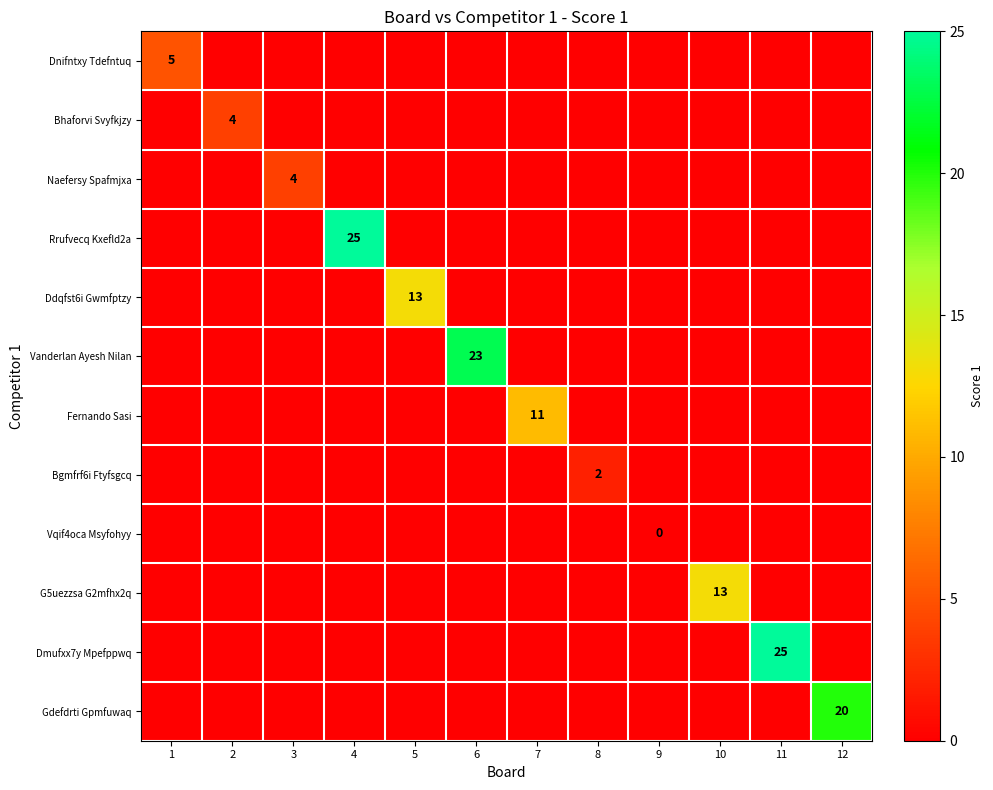

The value of Dmufxx7y Mpefppwq at 11 is 17. True or false?

False